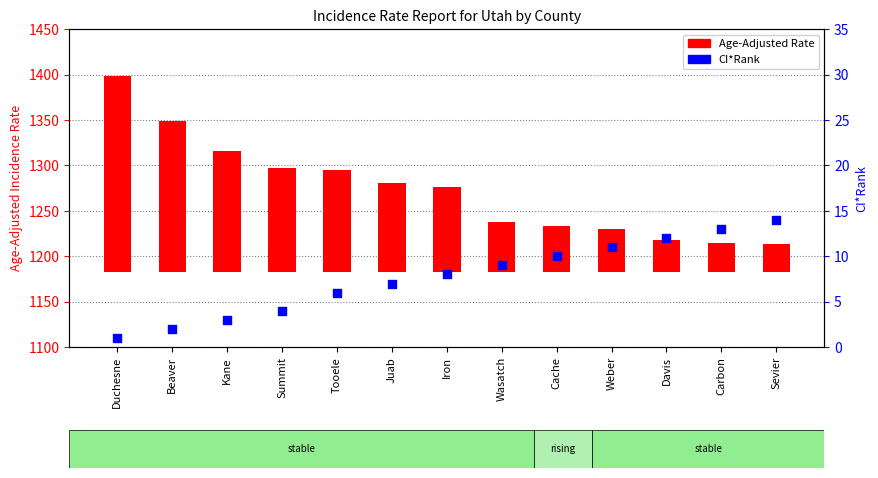

At which category is the sum across all series the highest?

Duchesne